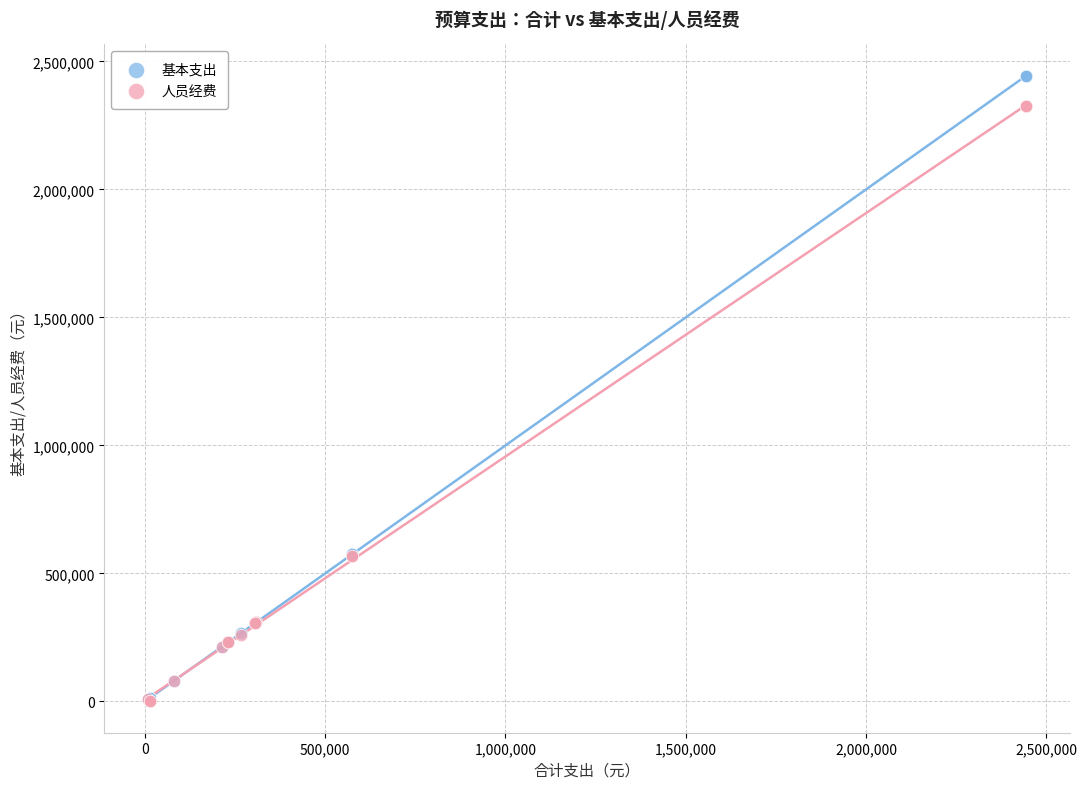

Which series contains the highest Y value?

基本支出